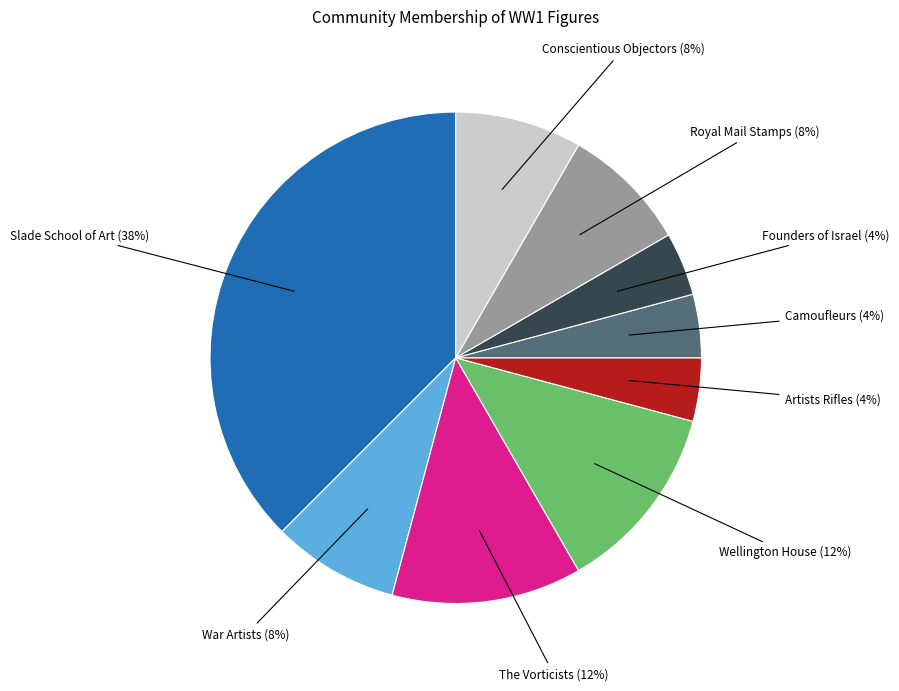

How many slices are in this pie chart?

9